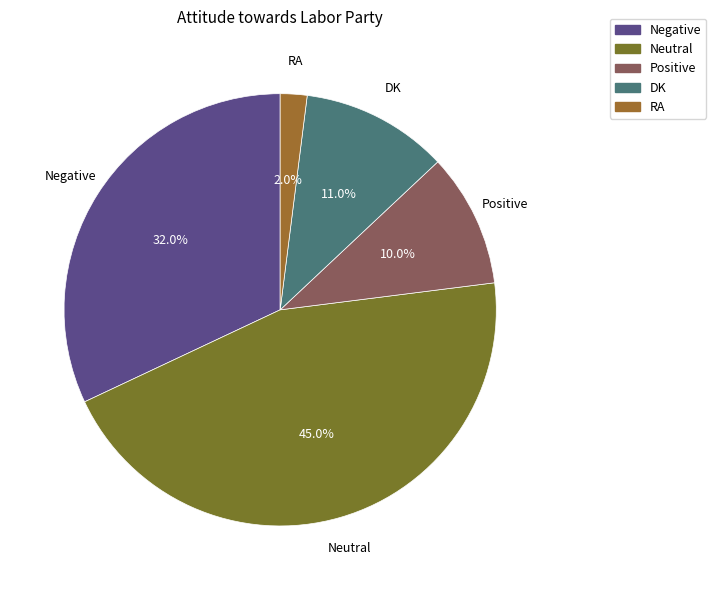

True or false: Negative accounts for 32% of the total.

True